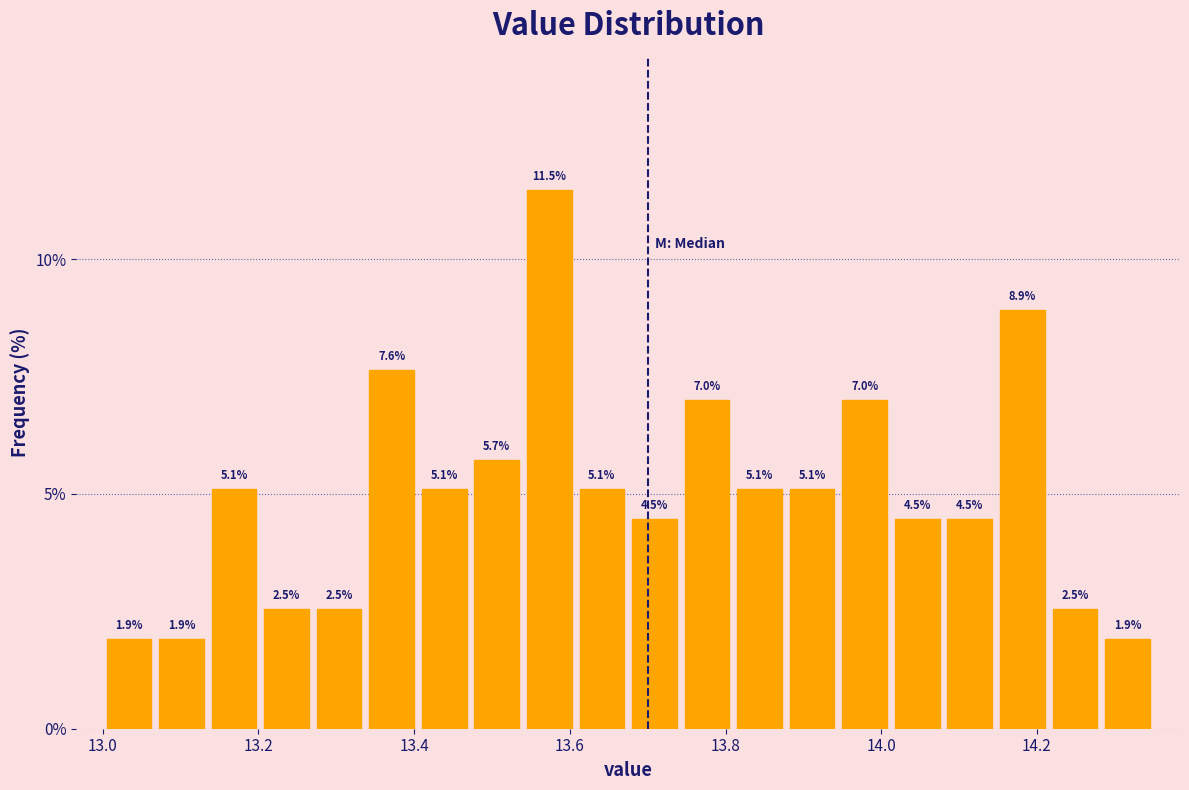

Around what value on the x-axis is the tallest bar? Give the approximate position of its centre, as read against the axis.

13.58